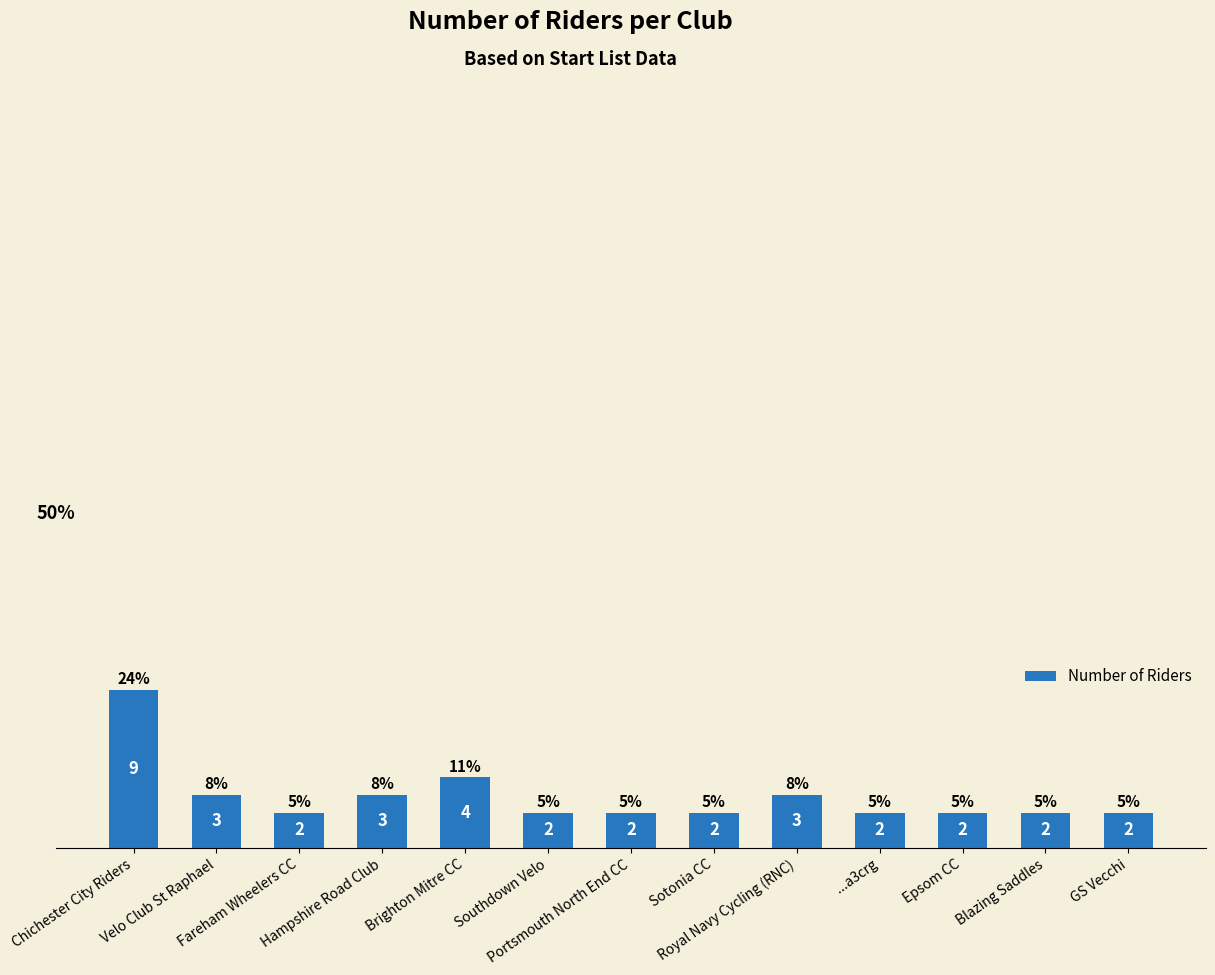

What is the difference between the maximum and minimum values?

7